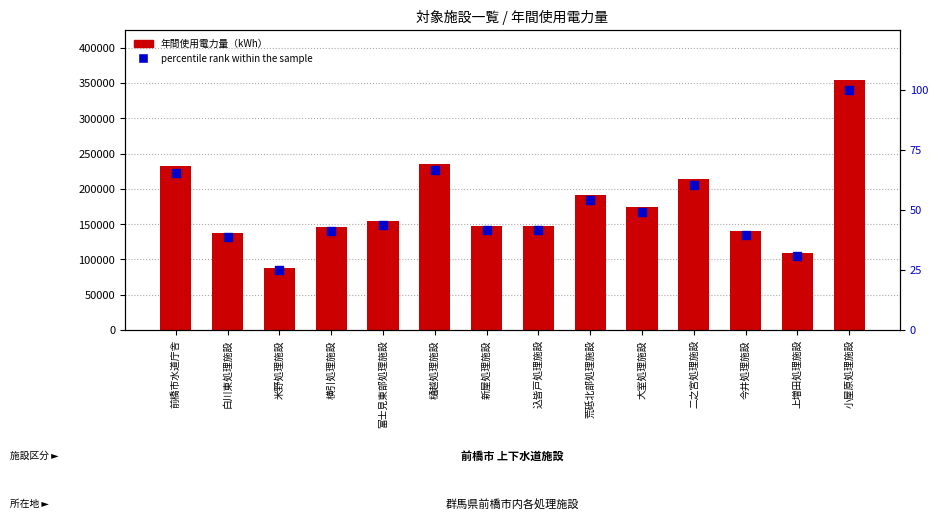

What are all the series names shown in the legend?

年間使用電力量（kWh）, percentile rank within the sample